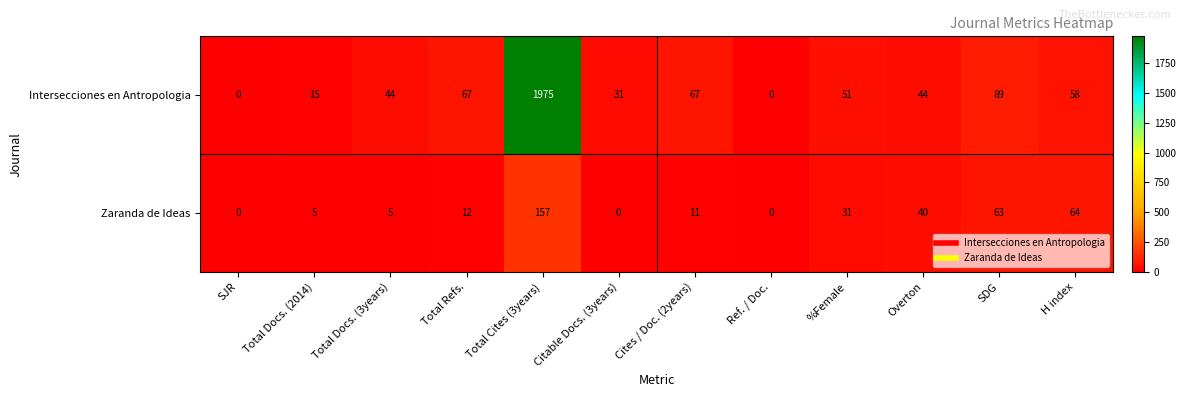

Rank the series by their average value, from lowest to highest.

Zaranda de Ideas, Intersecciones en Antropologia